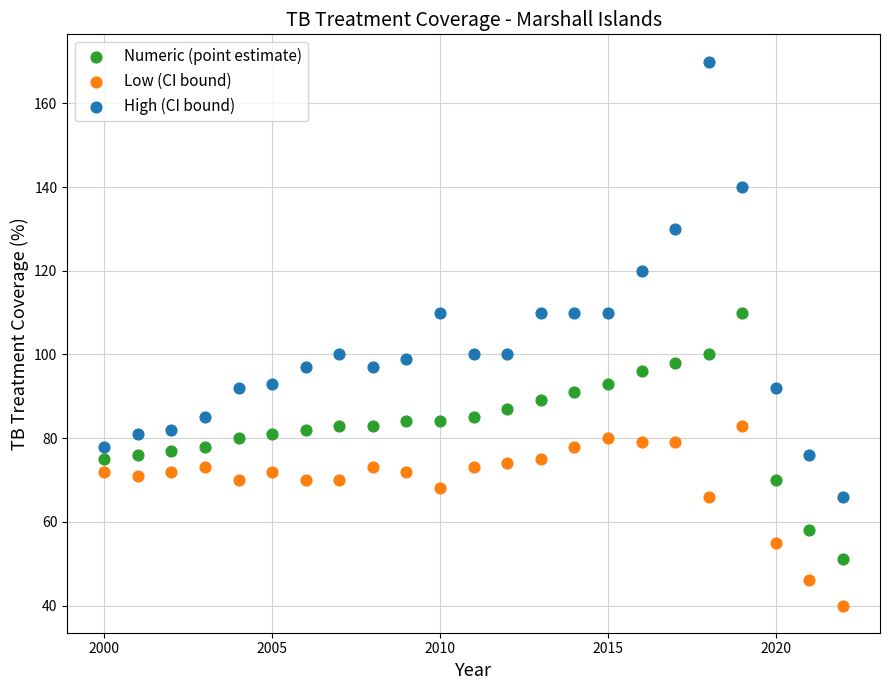

Which series contains the highest Y value?

High (CI bound)